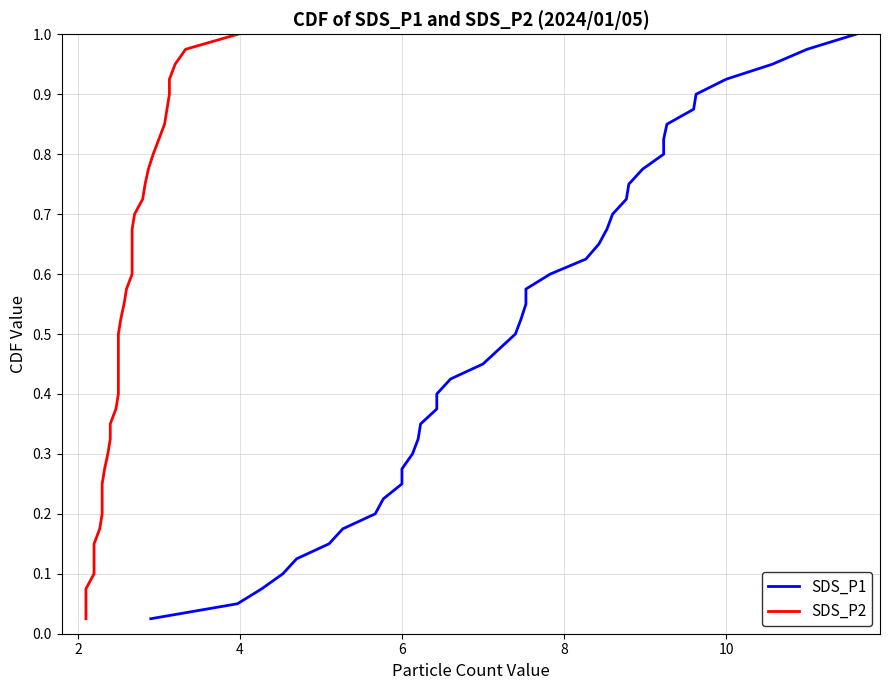

True or false: SDS_P1 and SDS_P2 intersect in this chart.

False